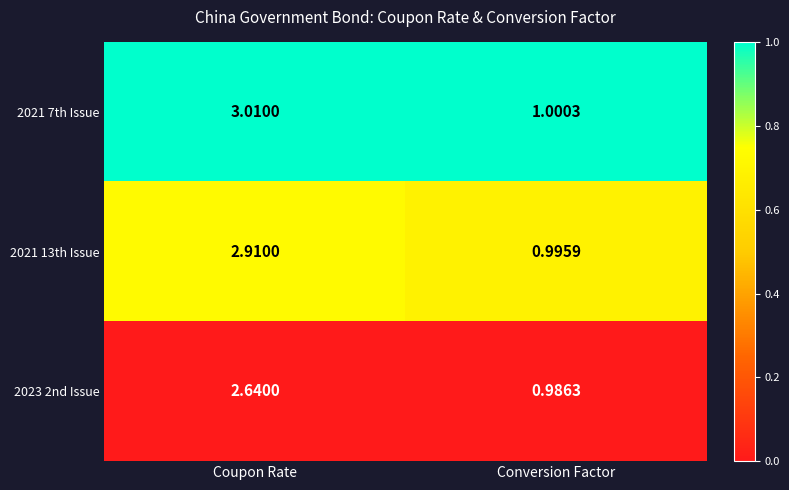

Is the value of 2023 2nd Issue at Coupon Rate greater than the value of 2021 7th Issue at Conversion Factor?

Yes